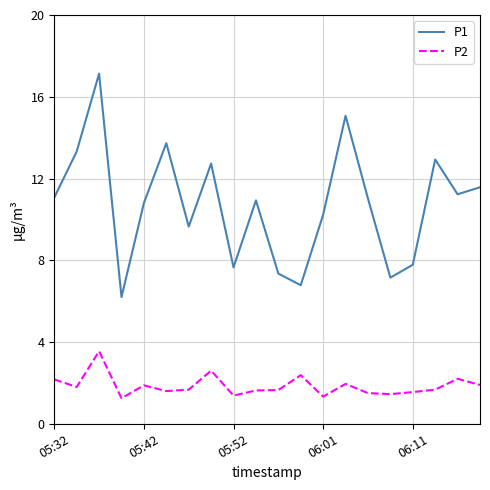

Rank the series by their maximum value, from highest to lowest.

P1, P2